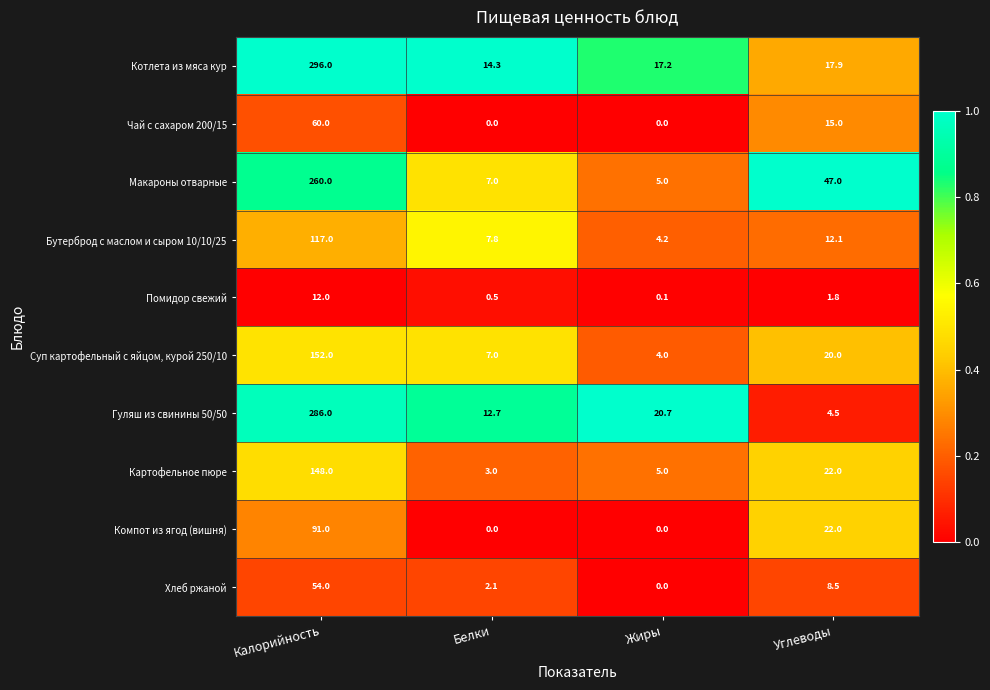

Between Жиры and Углеводы, which series saw the biggest shift?

Макароны отварные